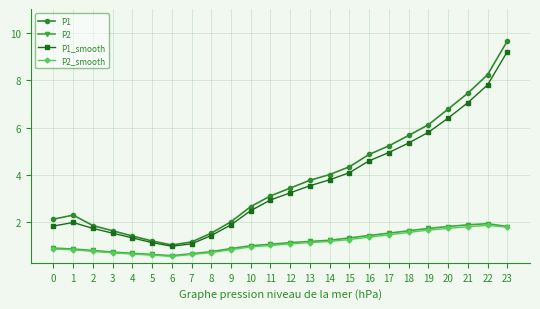

What is the value of the P1 point at the 18th from the left?

5.2